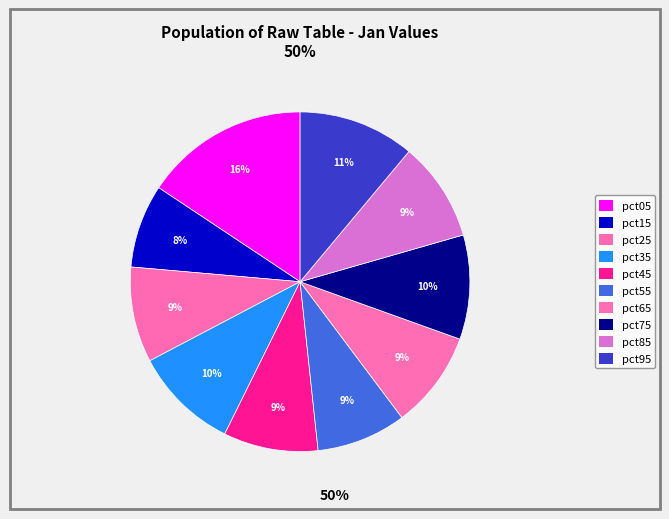

What is the total percentage of pct15 and pct35?

17.9%